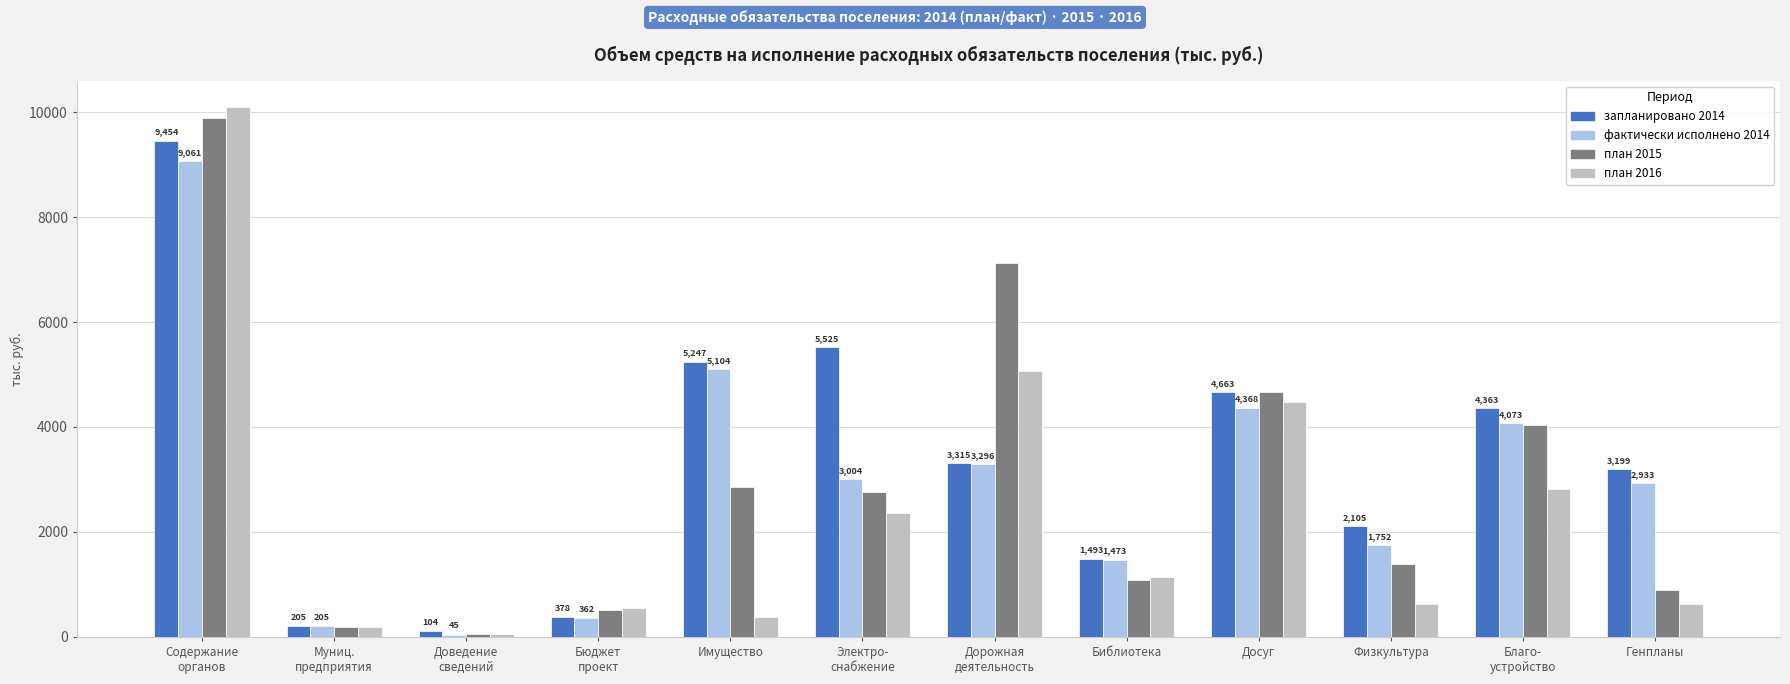

How many values in the план 2016 series exceed 1149?

6